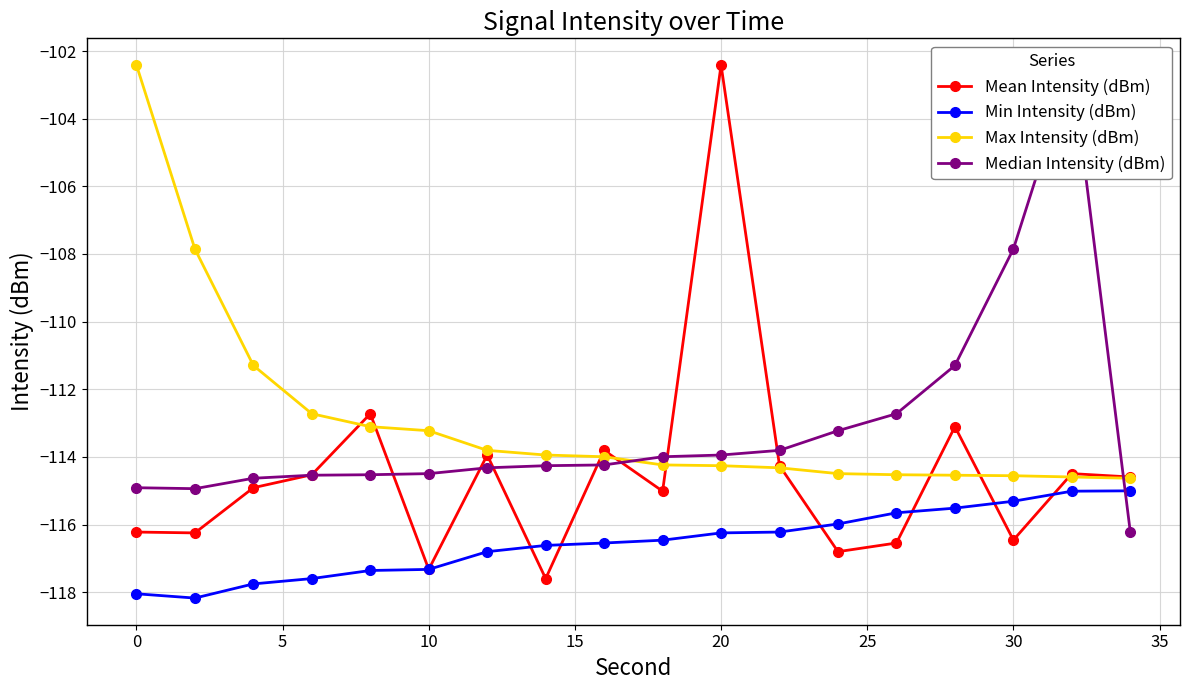

Which category has the highest value in the Mean Intensity (dBm) series?

20